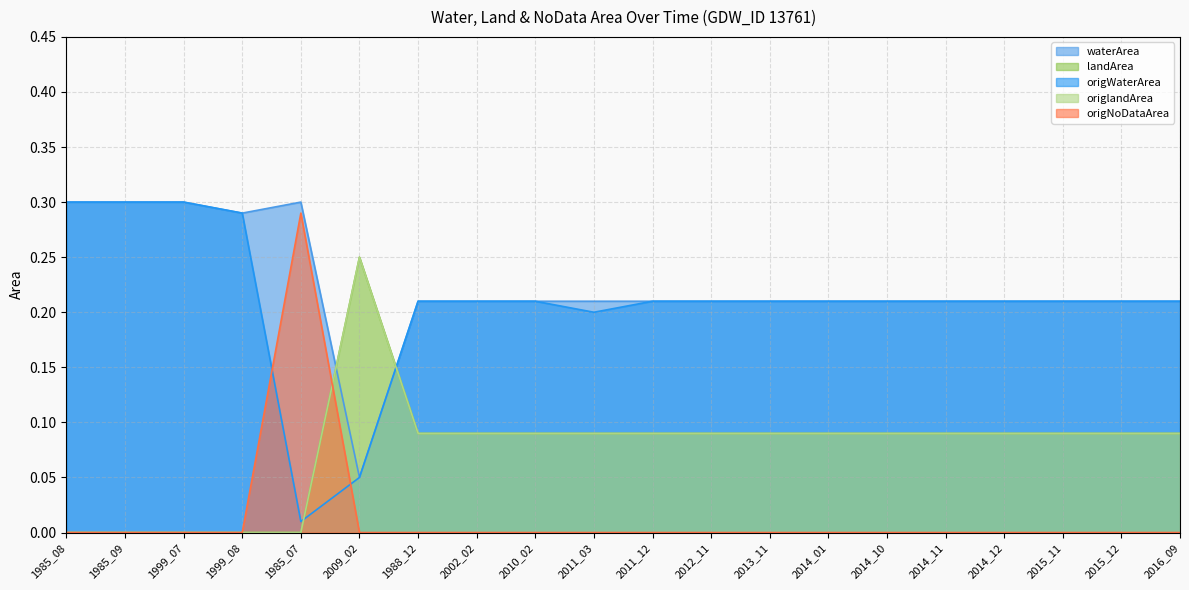

Reading right to left, list all the values displayed in this chart.

waterArea: 2016_09=0.2	2015_12=0.2	2015_11=0.2	2014_12=0.2	2014_11=0.2	2014_10=0.2	2014_01=0.2	2013_11=0.2	2012_11=0.2	2011_12=0.2	2011_03=0.2	2010_02=0.2	2002_02=0.2	1988_12=0.2	2009_02=0.1	1985_07=0.3	1999_08=0.3	1999_07=0.3	1985_09=0.3	1985_08=0.3
landArea: 2016_09=0.1	2015_12=0.1	2015_11=0.1	2014_12=0.1	2014_11=0.1	2014_10=0.1	2014_01=0.1	2013_11=0.1	2012_11=0.1	2011_12=0.1	2011_03=0.1	2010_02=0.1	2002_02=0.1	1988_12=0.1	2009_02=0.2	1985_07=0.0	1999_08=0.0	1999_07=0.0	1985_09=0.0	1985_08=0.0
origWaterArea: 2016_09=0.2	2015_12=0.2	2015_11=0.2	2014_12=0.2	2014_11=0.2	2014_10=0.2	2014_01=0.2	2013_11=0.2	2012_11=0.2	2011_12=0.2	2011_03=0.2	2010_02=0.2	2002_02=0.2	1988_12=0.2	2009_02=0.1	1985_07=0.0	1999_08=0.3	1999_07=0.3	1985_09=0.3	1985_08=0.3
origlandArea: 2016_09=0.1	2015_12=0.1	2015_11=0.1	2014_12=0.1	2014_11=0.1	2014_10=0.1	2014_01=0.1	2013_11=0.1	2012_11=0.1	2011_12=0.1	2011_03=0.1	2010_02=0.1	2002_02=0.1	1988_12=0.1	2009_02=0.2	1985_07=0.0	1999_08=0.0	1999_07=0.0	1985_09=0.0	1985_08=0.0
origNoDataArea: 2016_09=0.0	2015_12=0.0	2015_11=0.0	2014_12=0.0	2014_11=0.0	2014_10=0.0	2014_01=0.0	2013_11=0.0	2012_11=0.0	2011_12=0.0	2011_03=0.0	2010_02=0.0	2002_02=0.0	1988_12=0.0	2009_02=0.0	1985_07=0.3	1999_08=0.0	1999_07=0.0	1985_09=0.0	1985_08=0.0